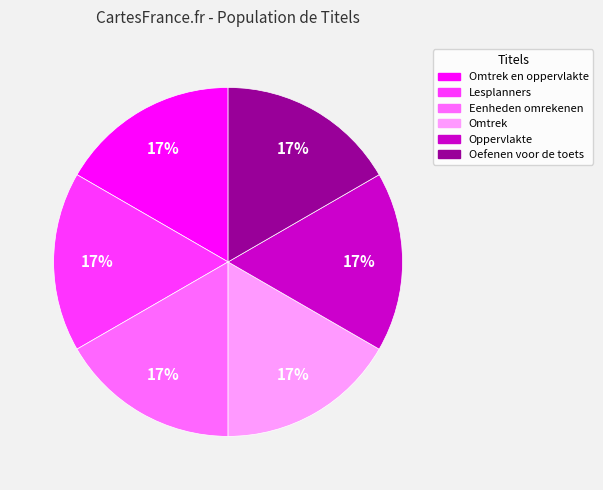

To the nearest percent, what is the average slice percentage?

17%